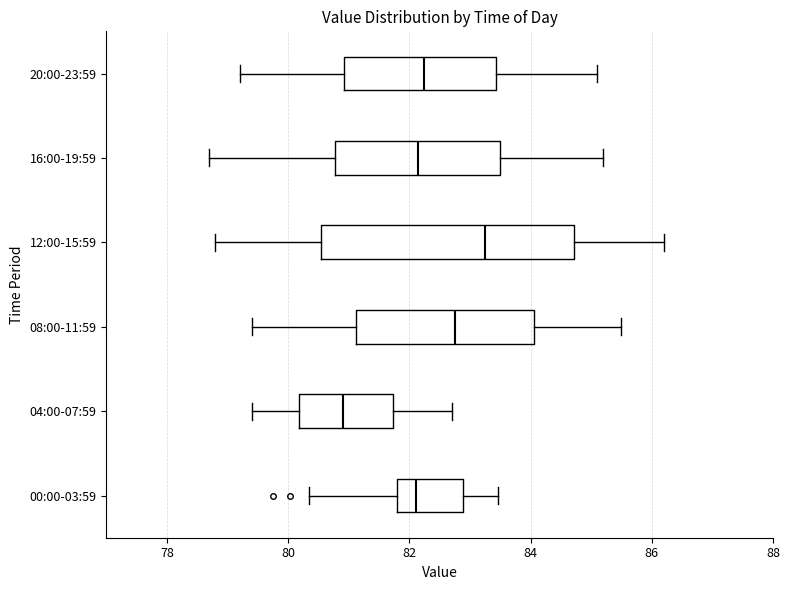

Where does the left whisker of the box for 08:00-11:59 end on the x-axis? The values are not printed on the chart, so give them approximately, as read against the axis.

79.4